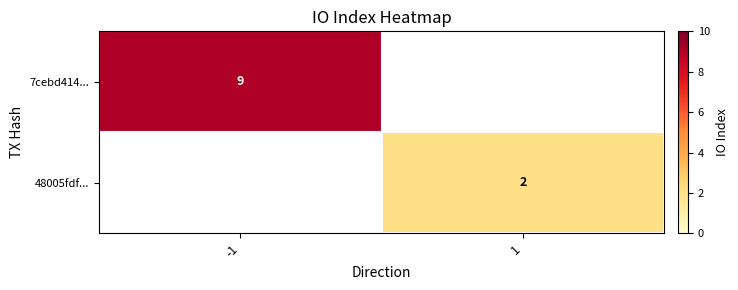

True or false: 7cebd414... has a value of 4 at -1.

False